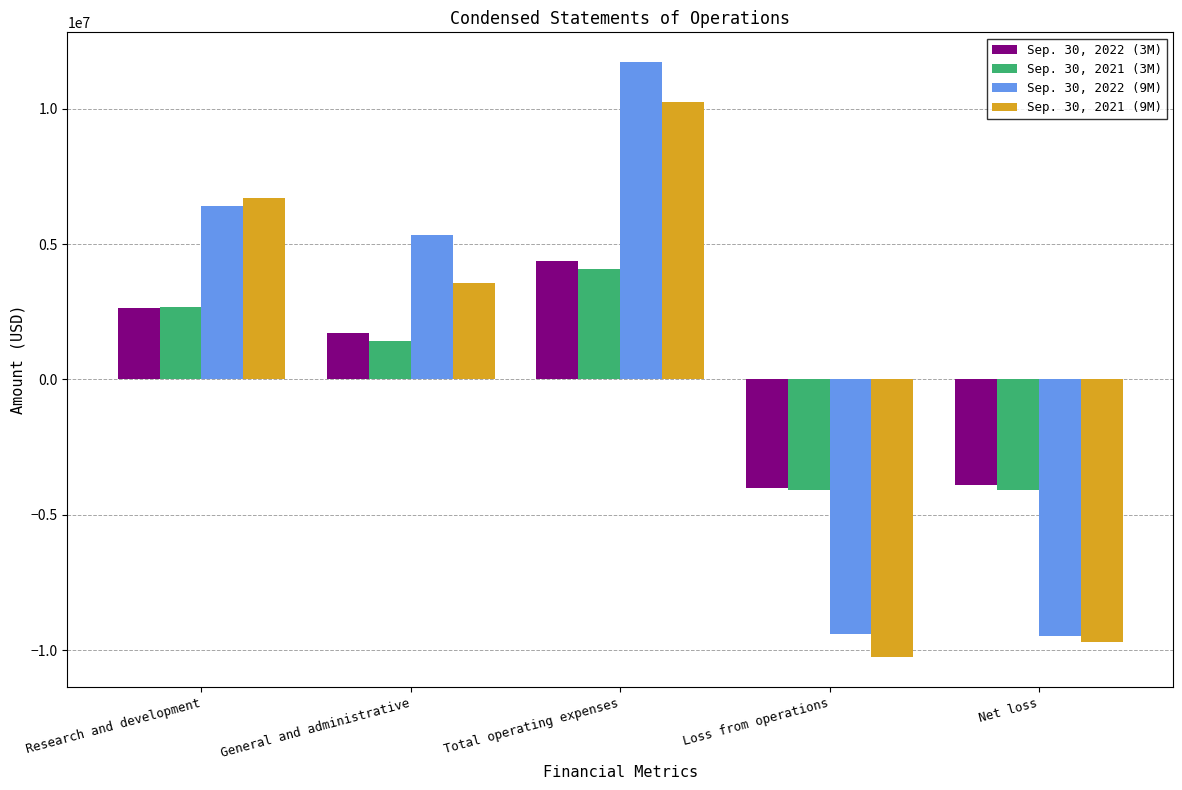

At which category is the sum across all series the highest?

Total operating expenses